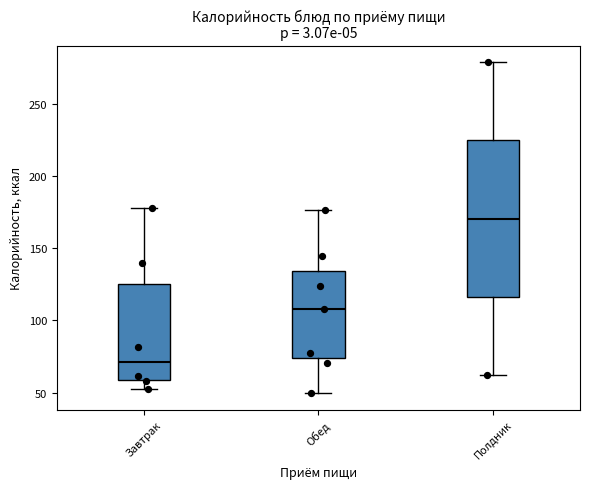

Which box has the highest median line?

Полдник